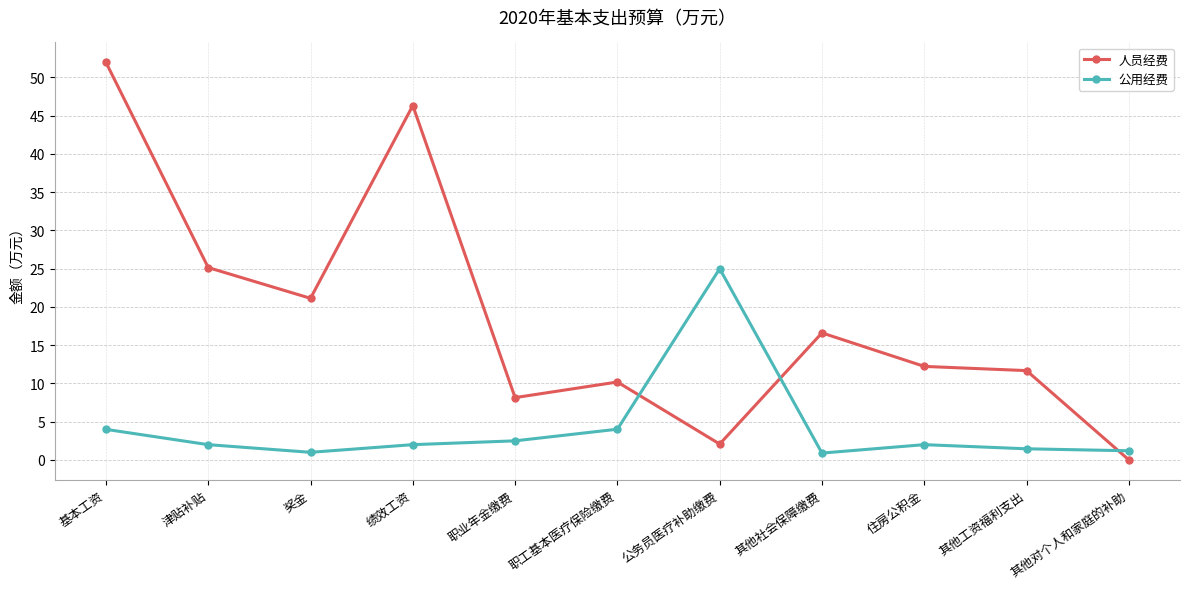

In 公用经费, how many points are higher than both neighbors (excluding endpoints)?

2